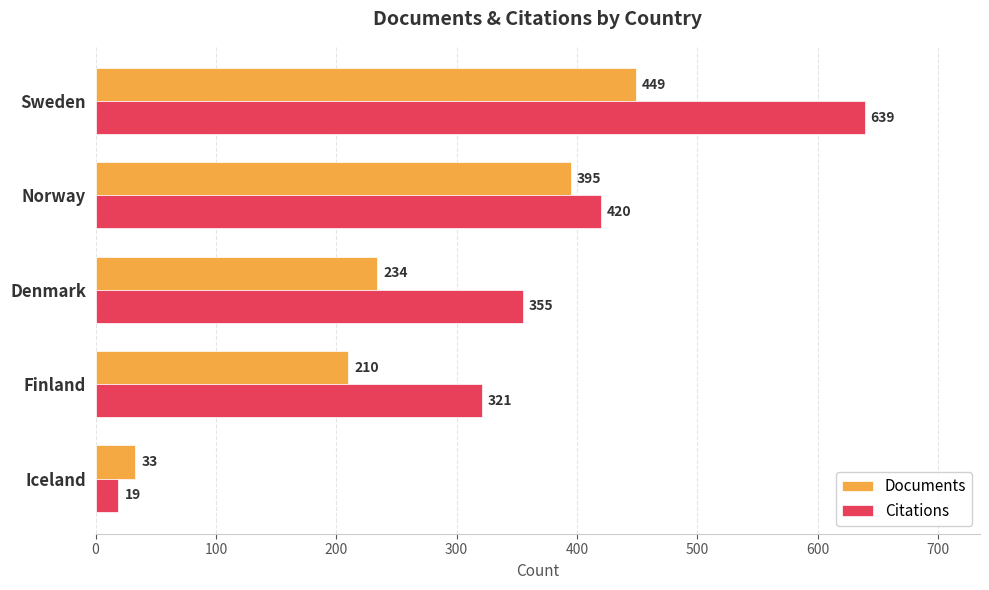

What is the difference between the maximum and minimum values in the Citations series?

620